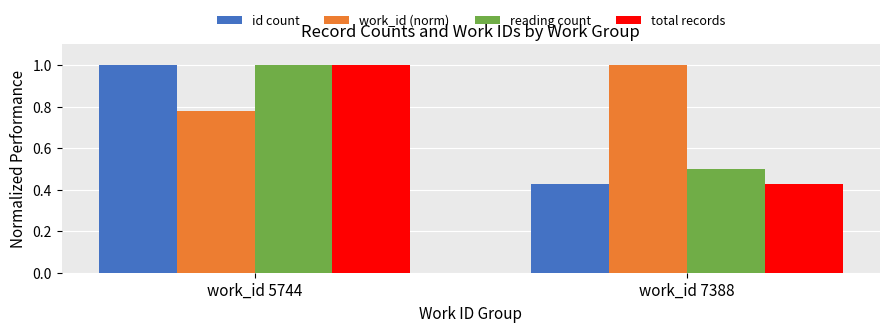

What is the spread (max minus min) of values at work_id 7388?

0.6